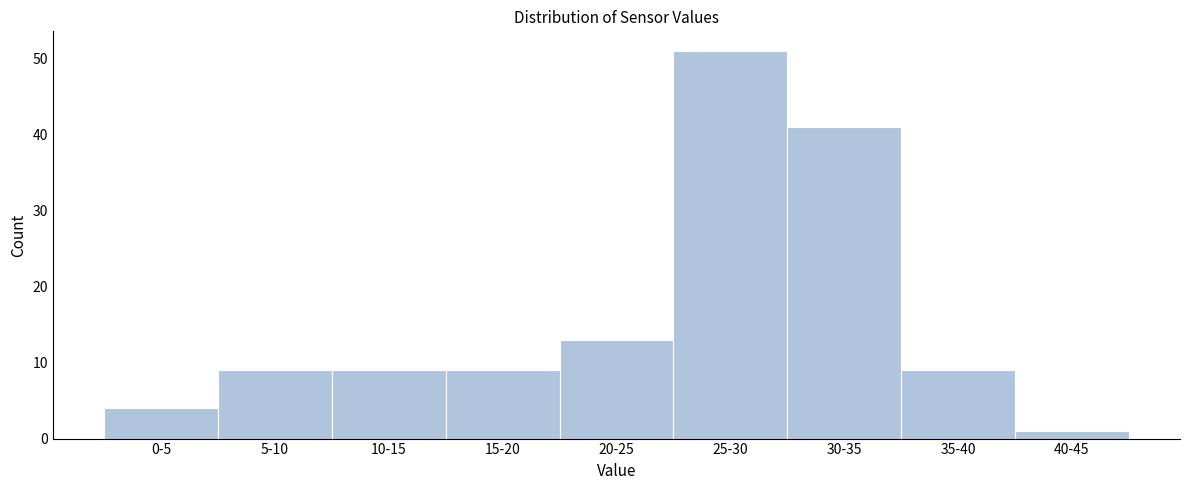

Reading left to right, extract all data points from this chart.

0-5=4	5-10=9	10-15=9	15-20=9	20-25=13	25-30=51	30-35=41	35-40=9	40-45=1